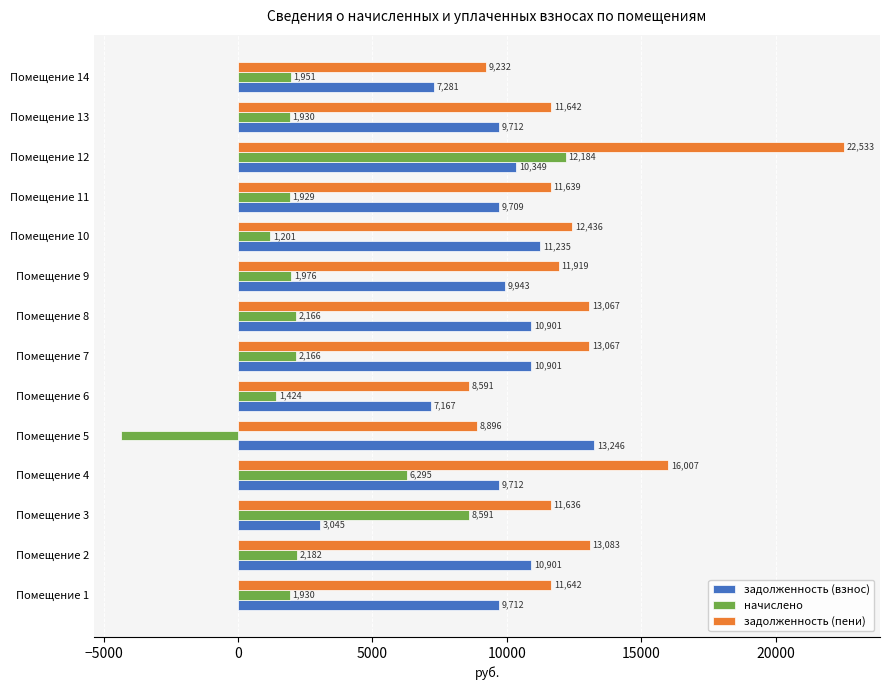

Rank the series by their average value, from highest to lowest.

задолженность (пени), задолженность (взнос), начислено